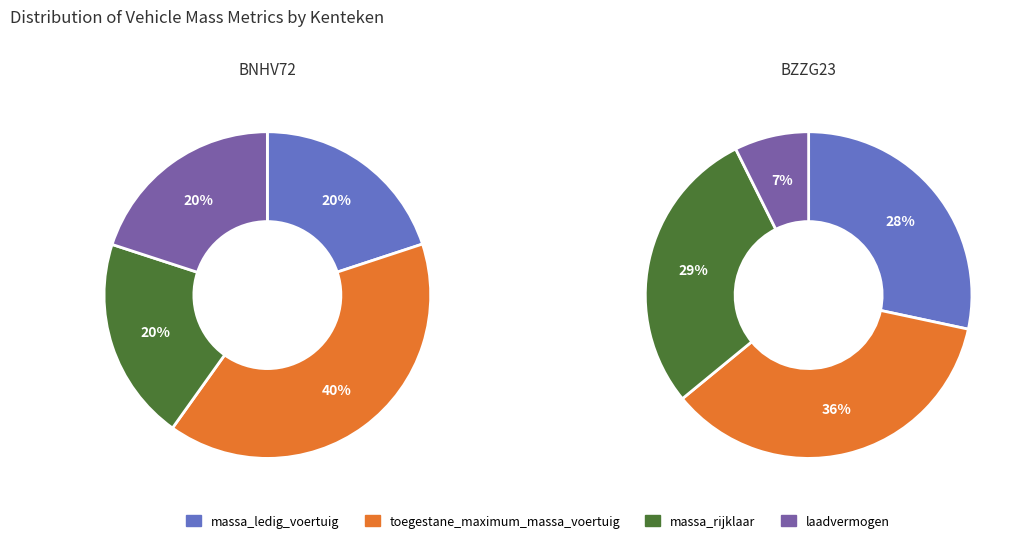

Between BNHV72 and BZZG23, which is larger?

BZZG23